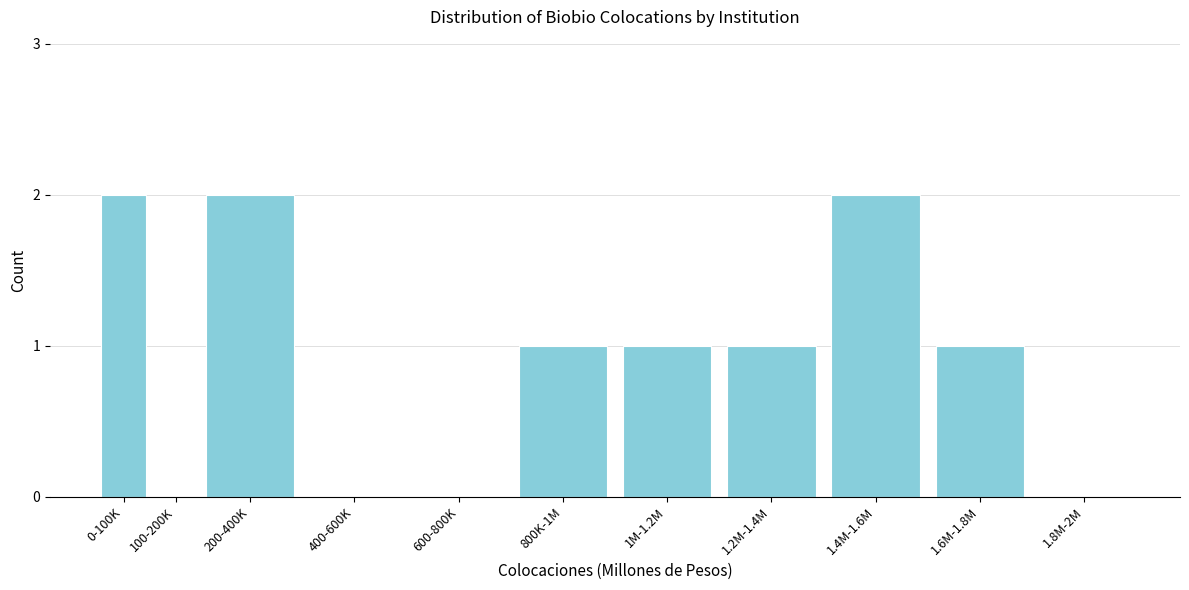

Reading left to right, list all the values displayed in this chart.

0-100K=2	100-200K=0	200-400K=2	400-600K=0	600-800K=0	800K-1M=1	1M-1.2M=1	1.2M-1.4M=1	1.4M-1.6M=2	1.6M-1.8M=1	1.8M-2M=0